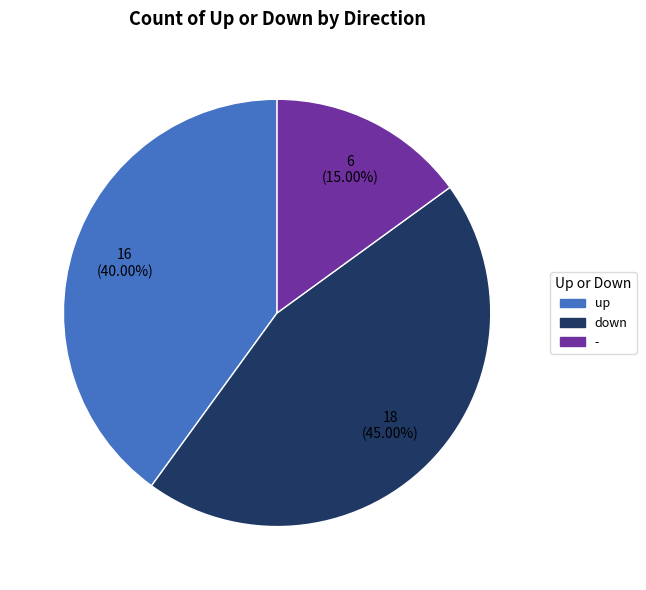

Is up the majority of the pie?

No